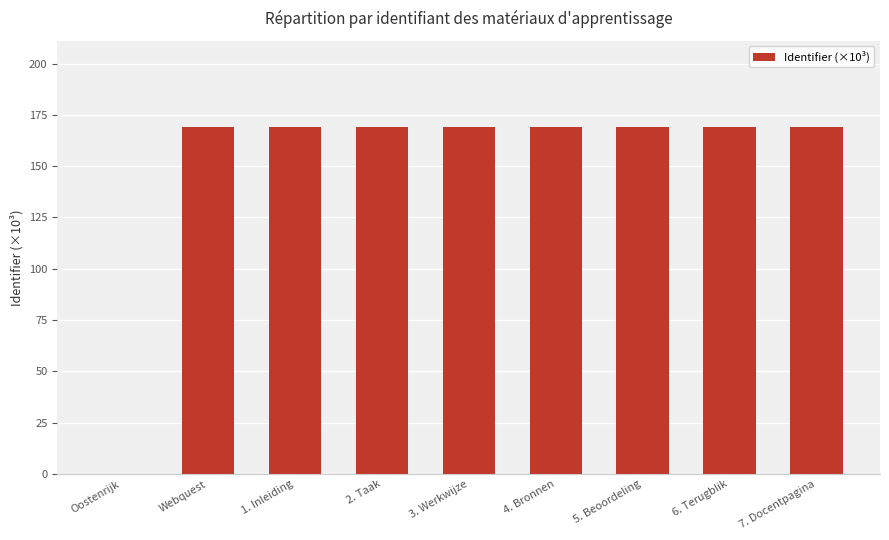

What is the approximate value at 5. Beoordeling?

168.9